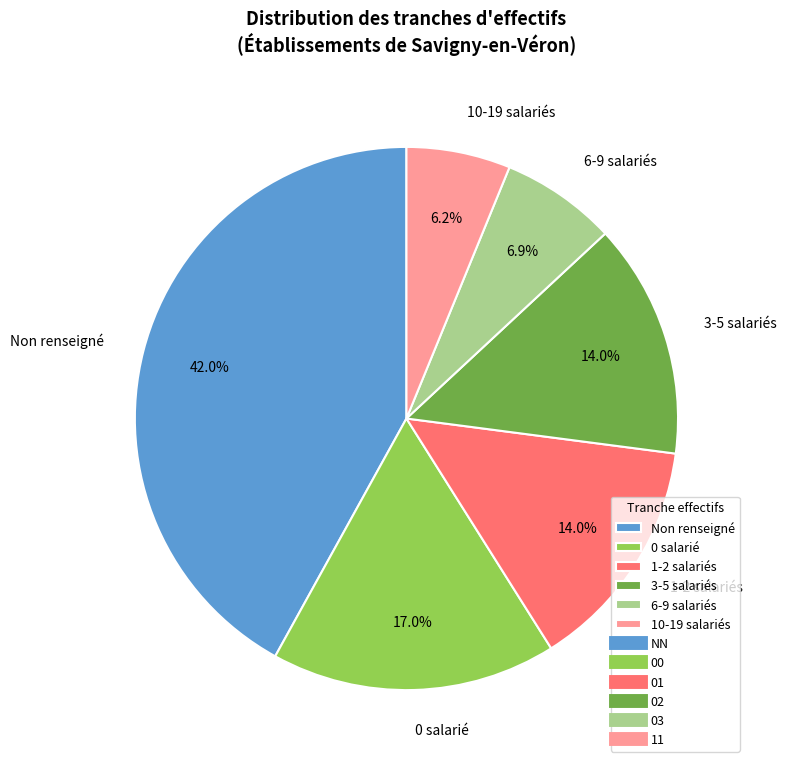

Which category has the smallest portion of the pie?

10-19 salariés